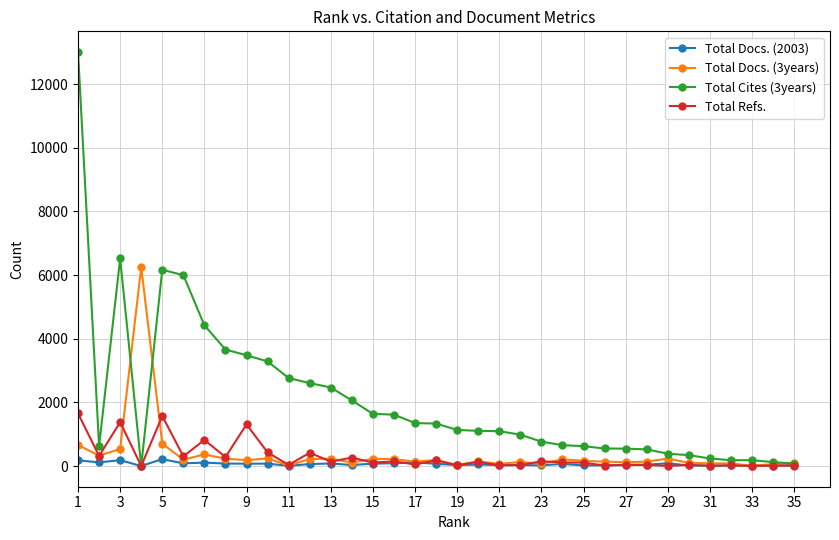

Which series has the largest total across all categories?

Total Cites (3years)